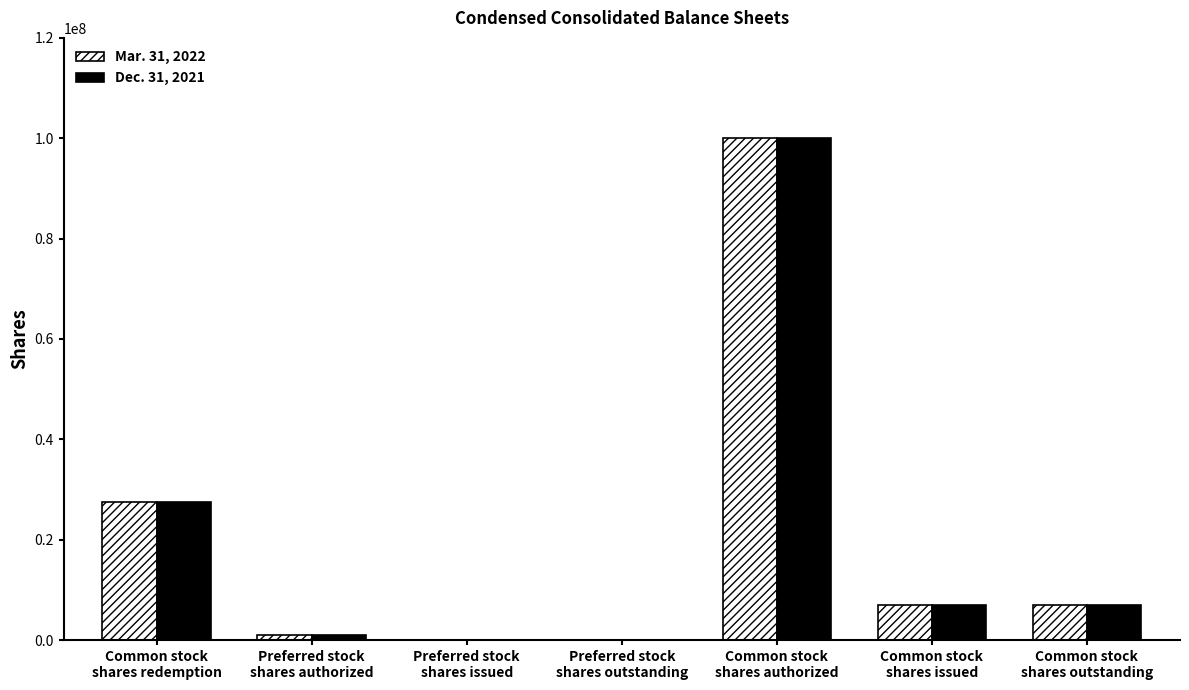

Where does the Dec. 31, 2021 series first go above 6900000?

Common stock
shares redemption